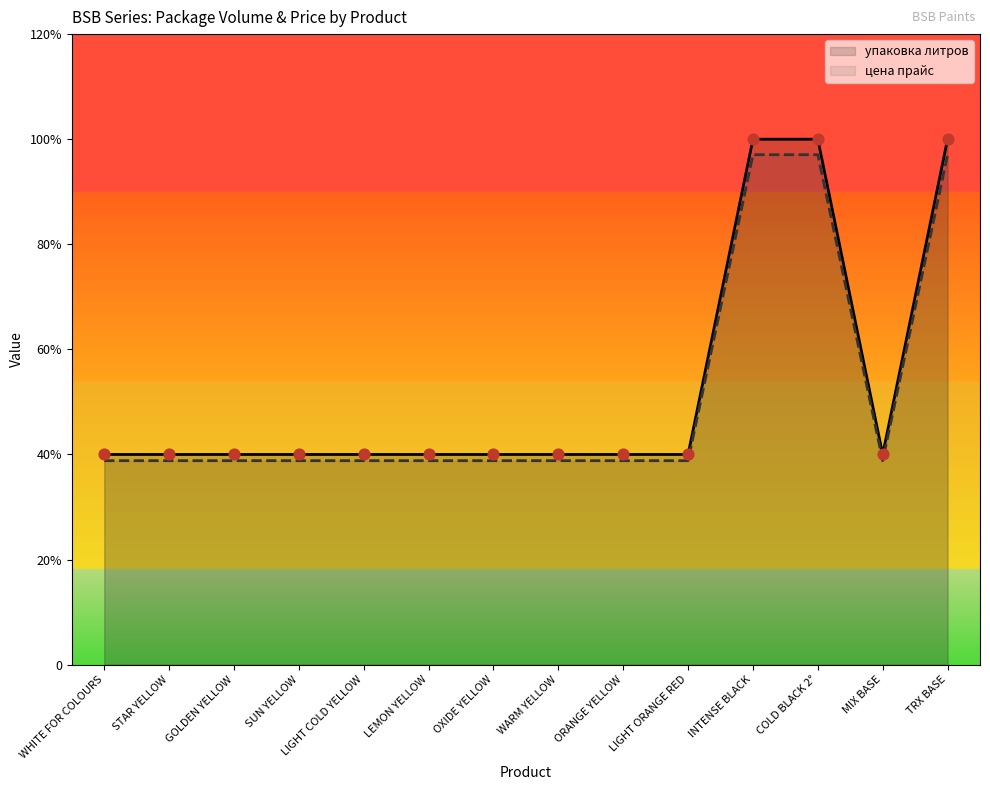

What are all the series names shown in the legend?

упаковка литров, цена прайс